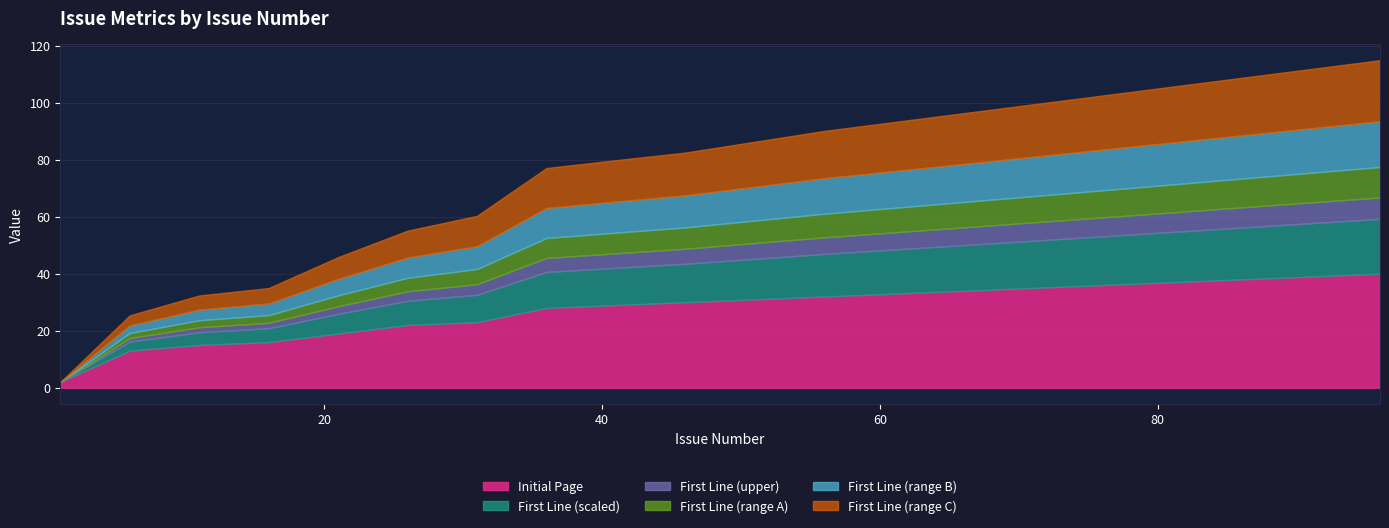

Is the value of First Line at 1 greater than the value of Initial Page at 96?

No